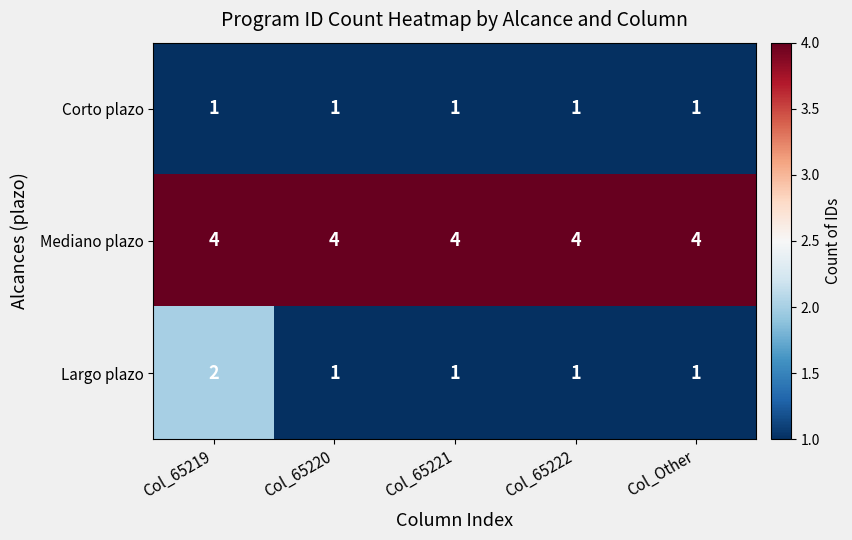

Which series has the widest spread of values?

Largo plazo